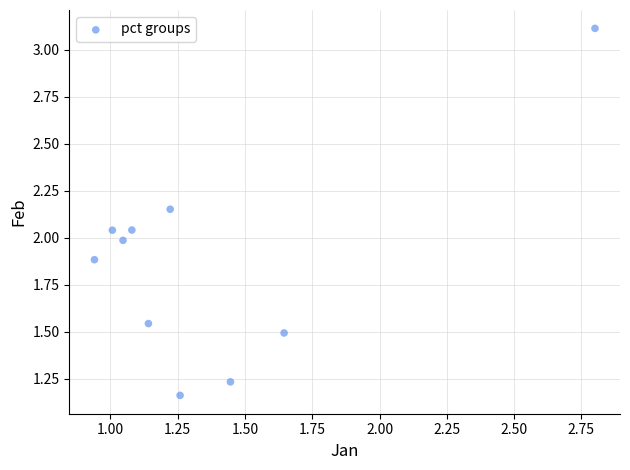

What is the average Y value?

1.9